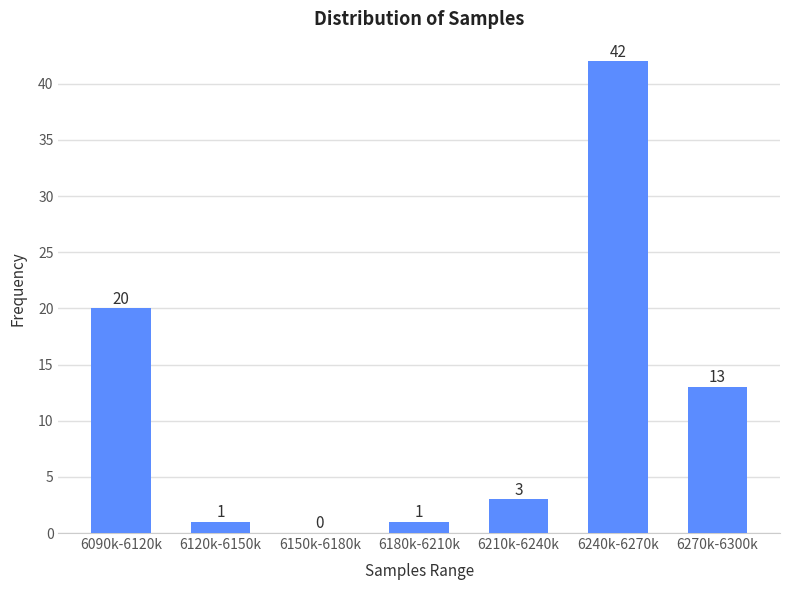

Reading left to right, transcribe all the data shown in this chart.

6090k-6120k=20	6120k-6150k=1	6150k-6180k=0	6180k-6210k=1	6210k-6240k=3	6240k-6270k=42	6270k-6300k=13